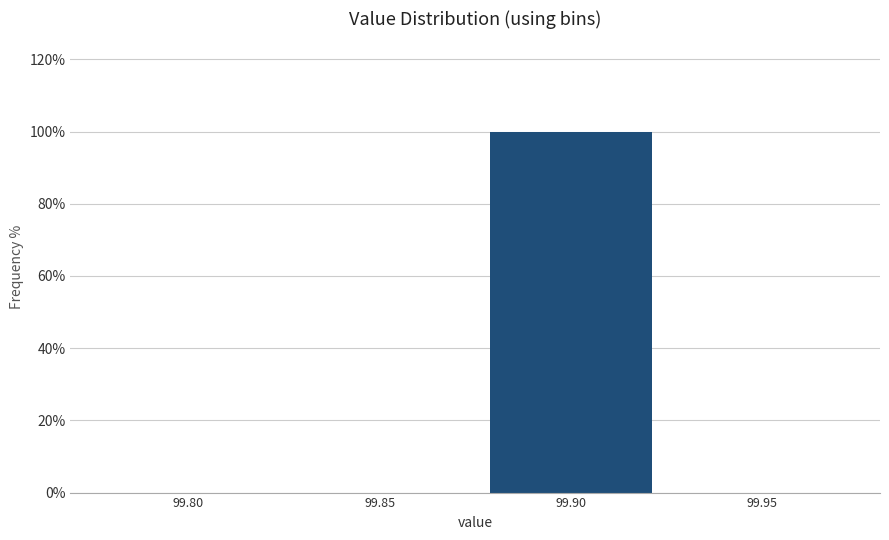

Reading left to right, extract all data points from this chart.

99.80=0	99.85=0	99.90=100	99.95=0